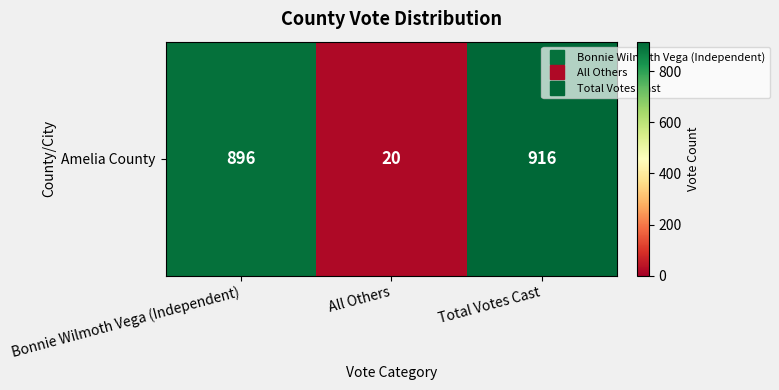

What is the average value?

611